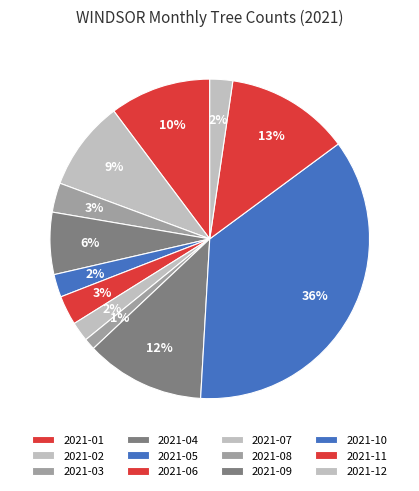

Count the number of slices in the pie.

12